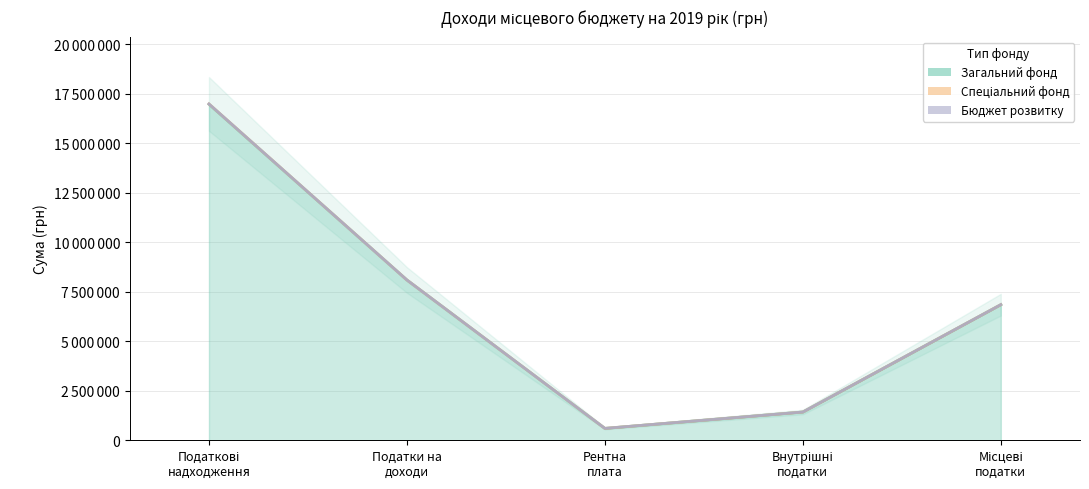

What position from the right is Внутрішні
податки?

2